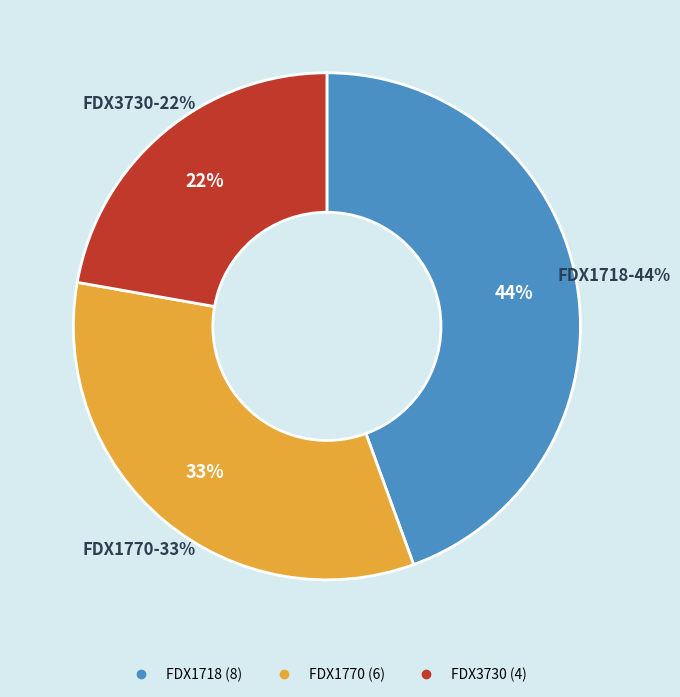

To the nearest percent, what is the average slice percentage?

33%